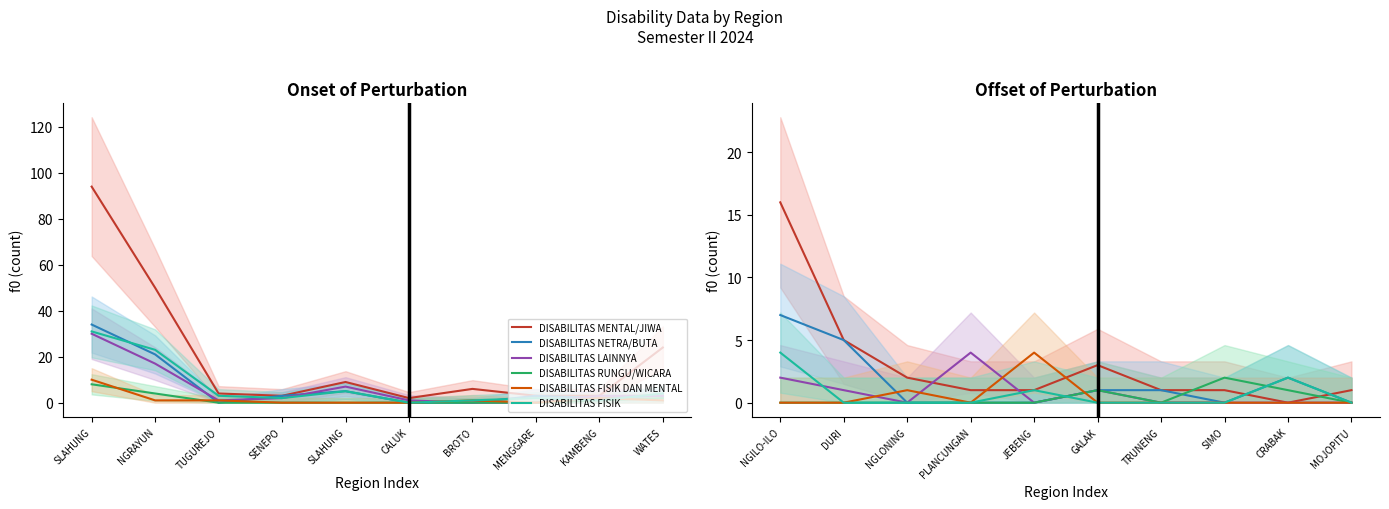

What is the label of the 4th point from the left?

PLANCUNGAN